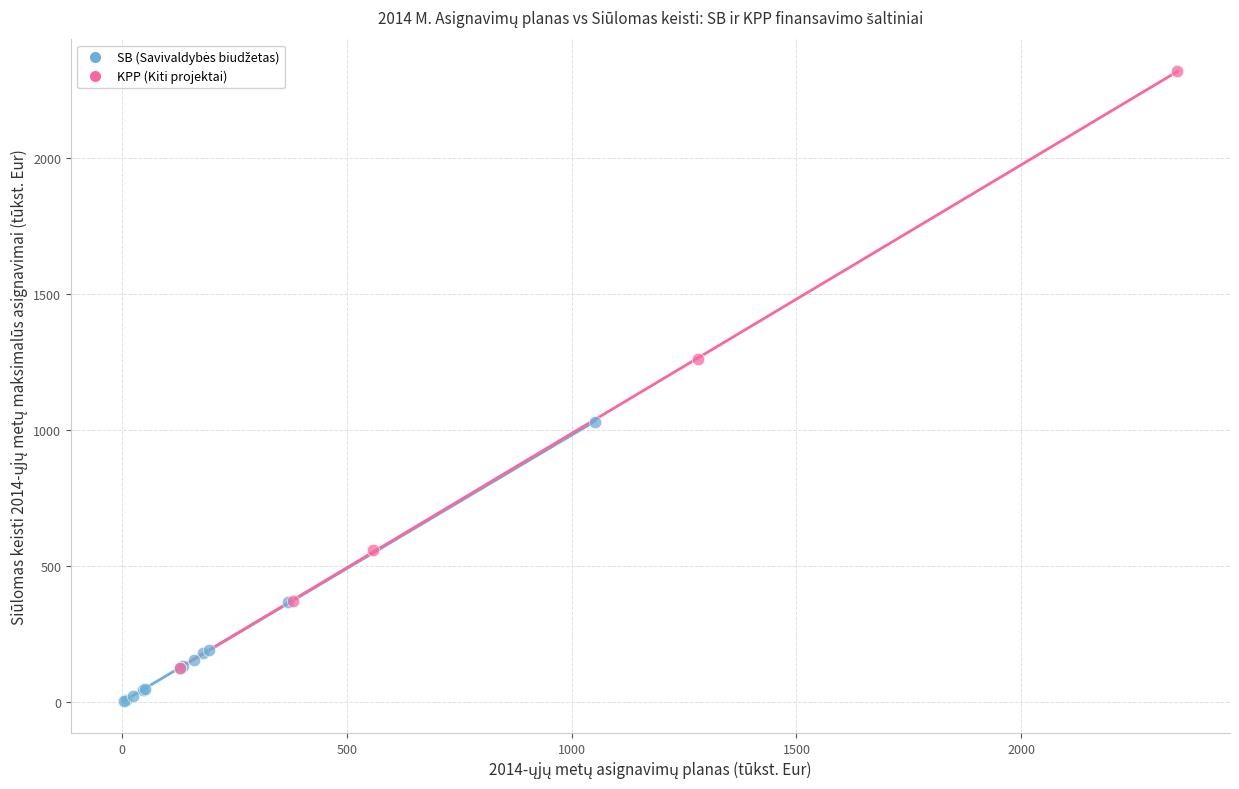

Which series has the widest spread of Y values?

KPP (Kiti projektai)